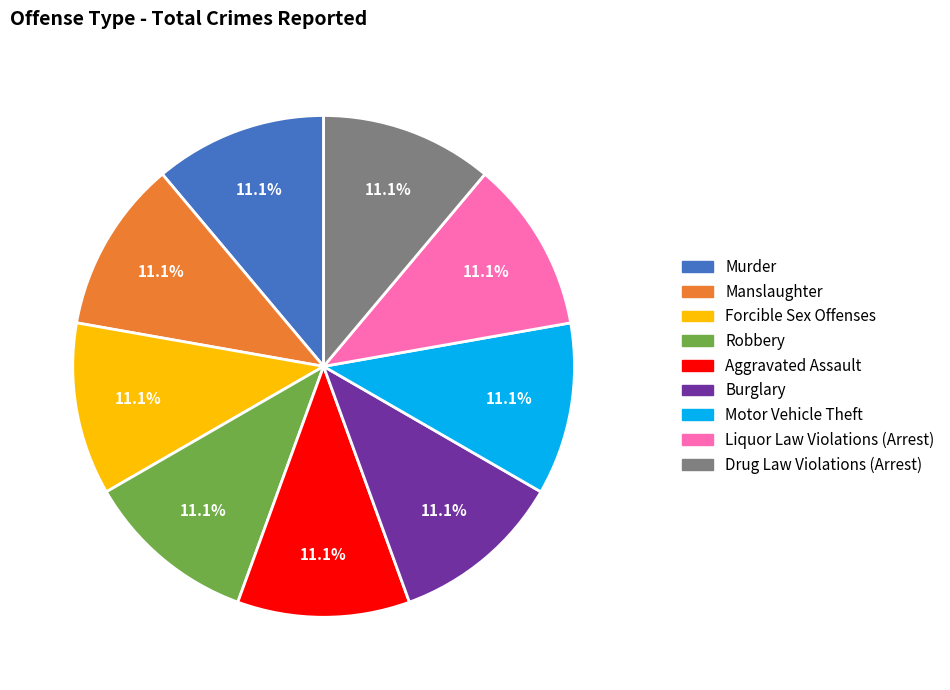

Count the number of slices in the pie.

9